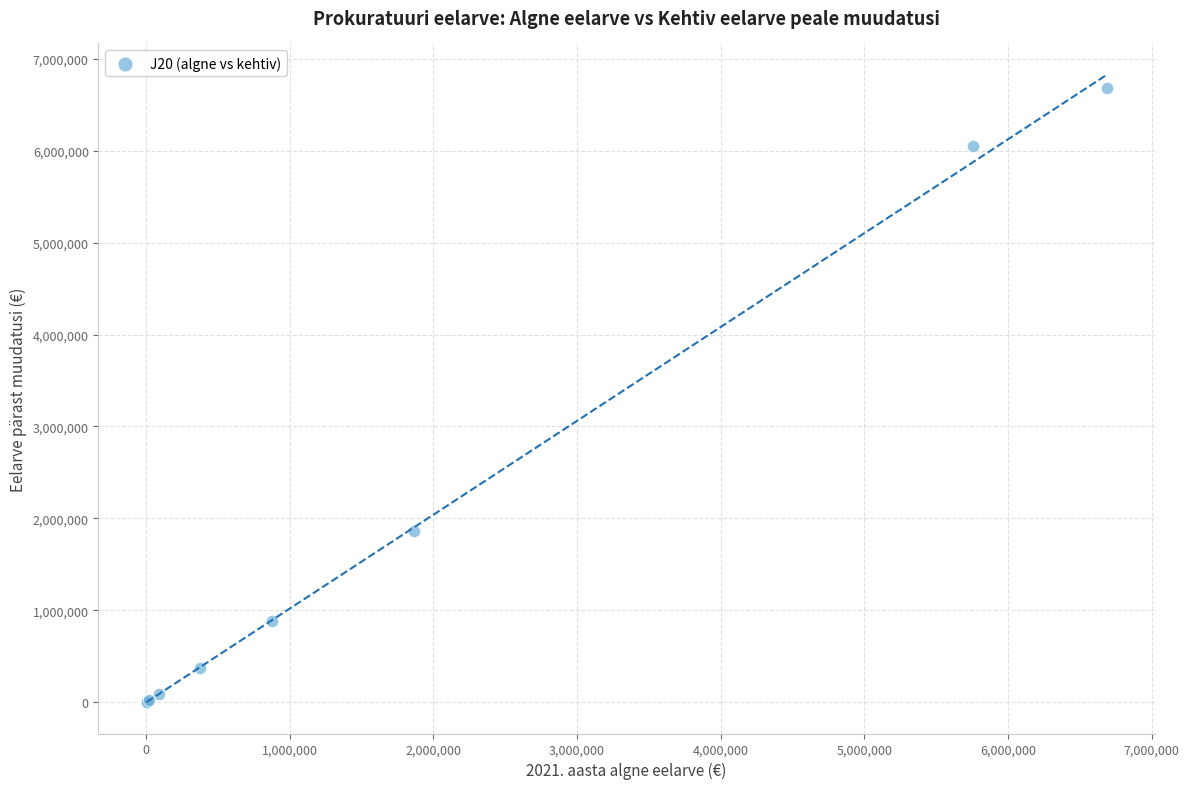

What Y value in the scatter plot is closest to 3344955?

1861367.2